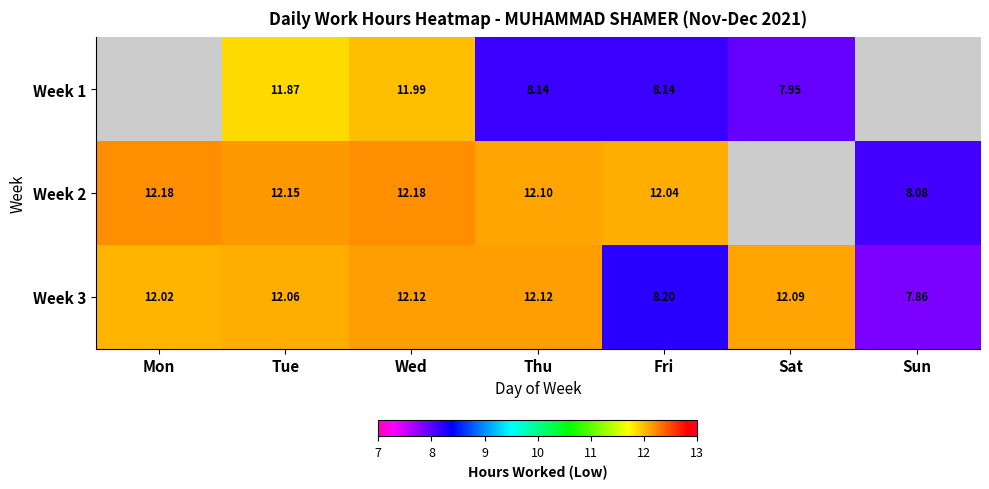

How many data points does each series have?

7